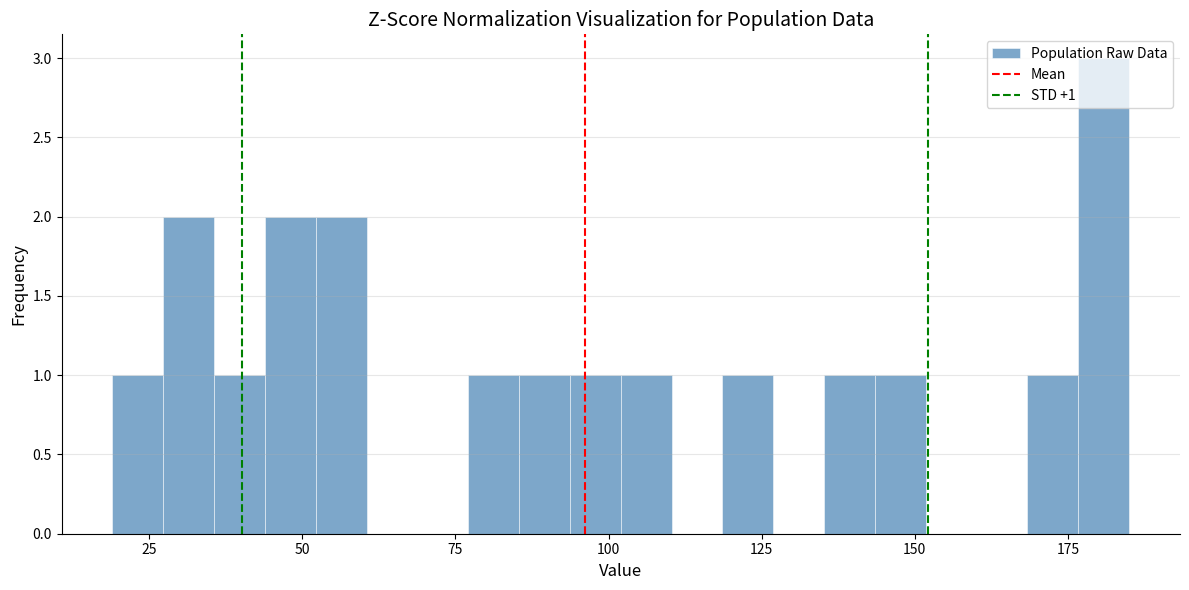

Read against the x-axis, roughly where is the centre of the tallest bar?

180